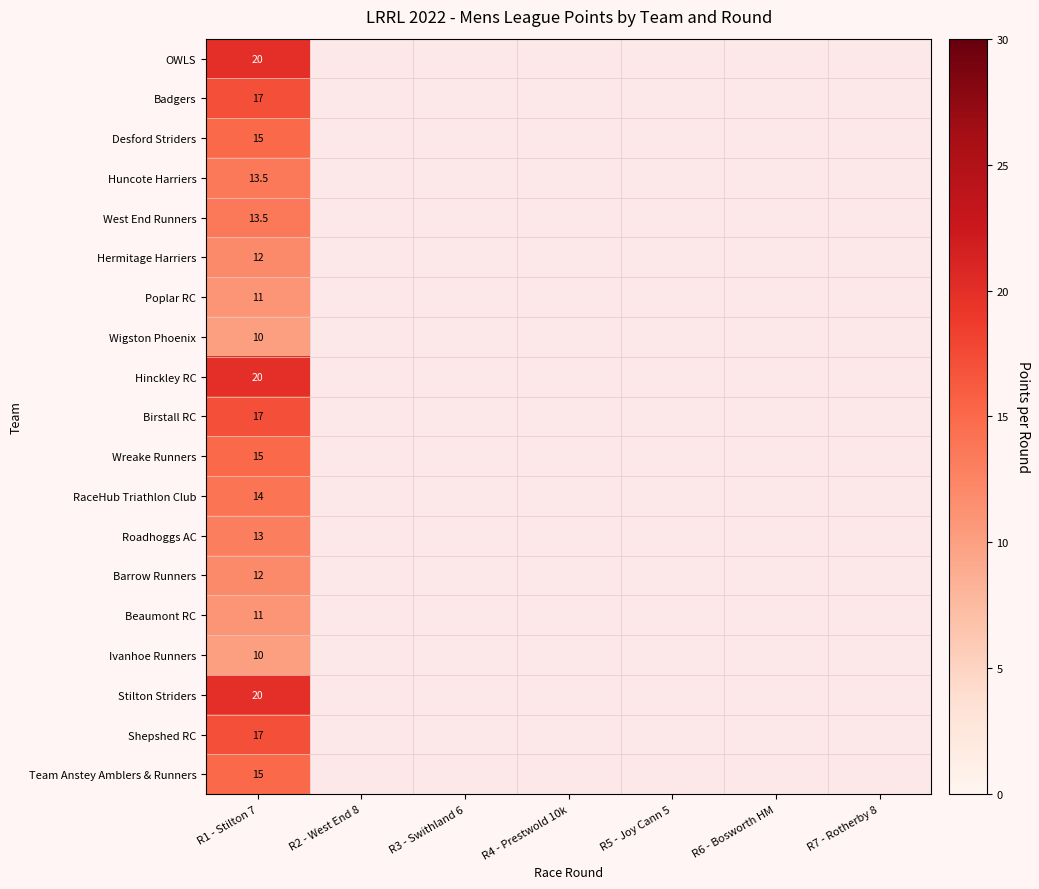

The Beaumont RC series shows 17.6 at R1 - Stilton 7. True or false?

False